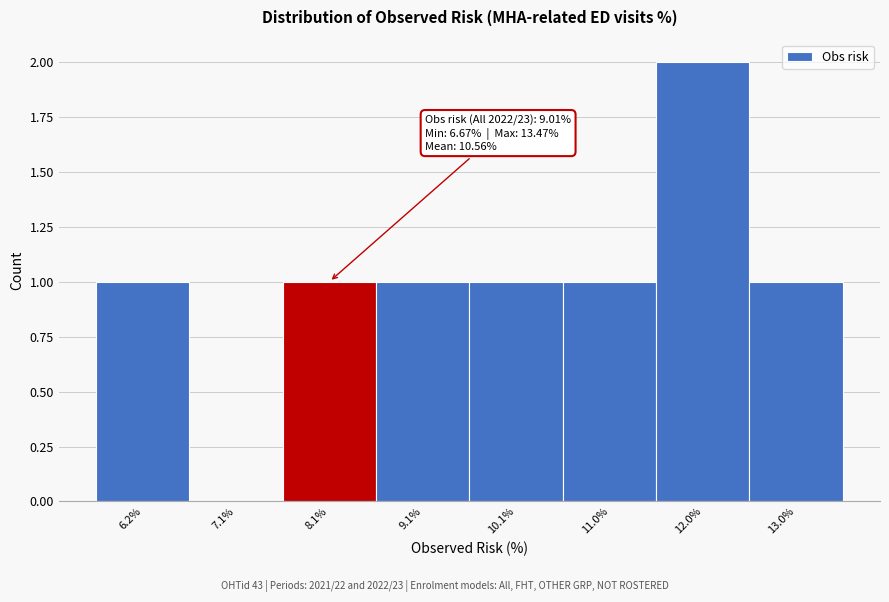

Reading left to right, transcribe all the data shown in this chart.

6.2%=1	7.1%=0	8.1%=1	9.1%=1	10.1%=1	11.0%=1	12.0%=2	13.0%=1